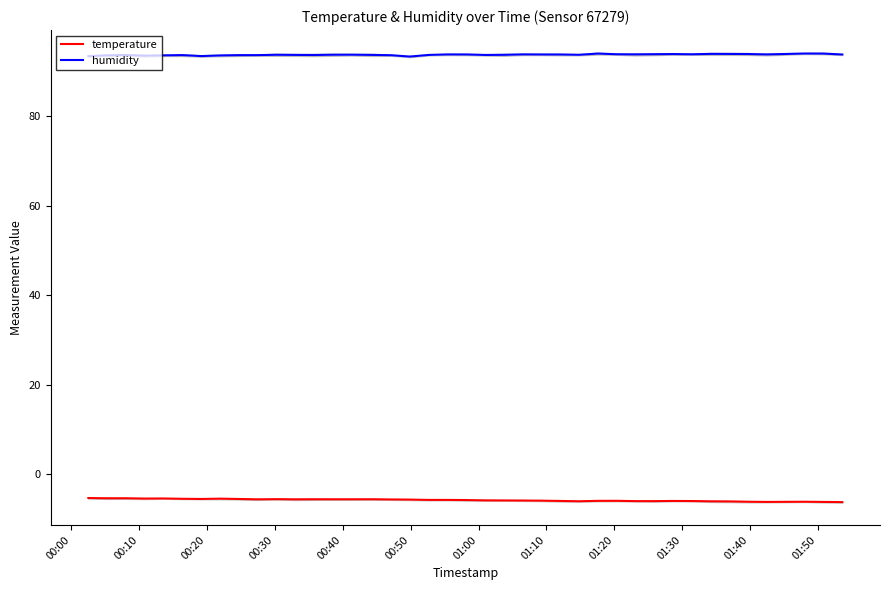

True or false: temperature and humidity cross at least once.

False